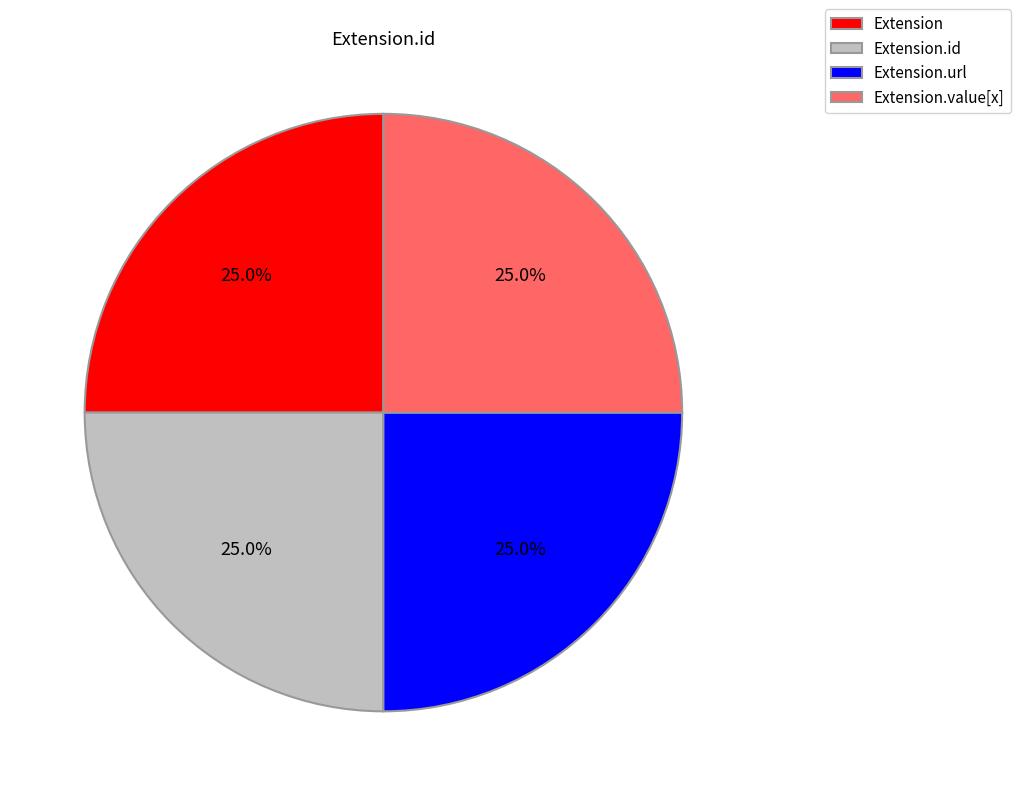

What portion of the pie excludes Extension.url?

75.0%